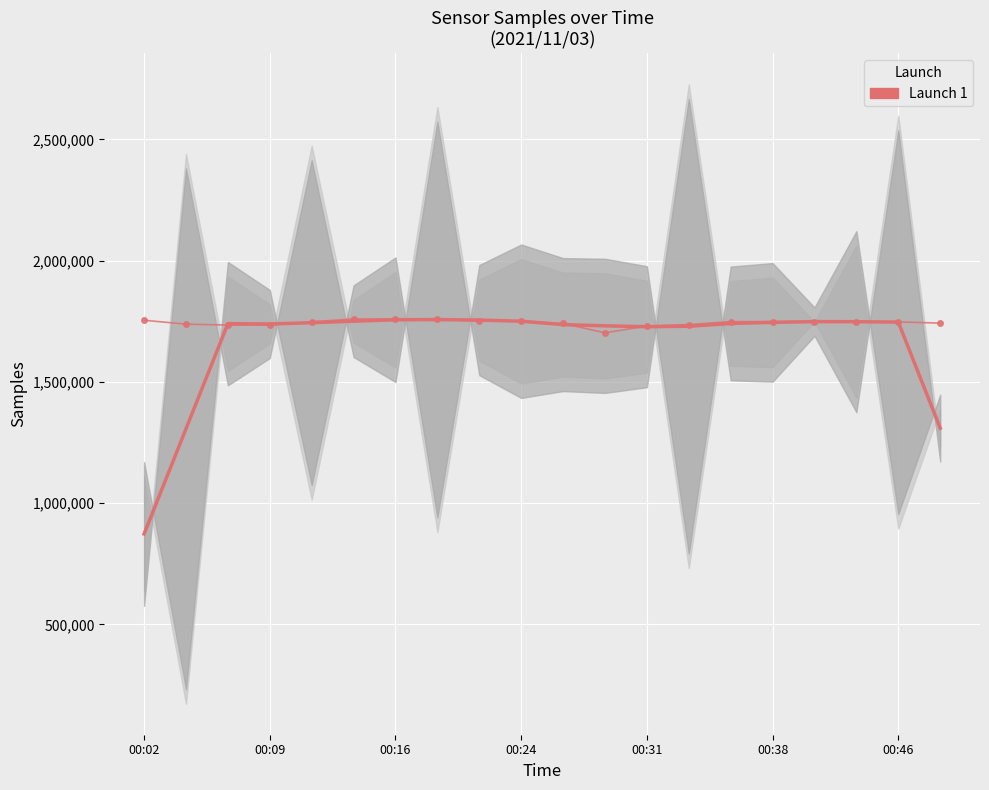

How many lines are shown in the chart?

2